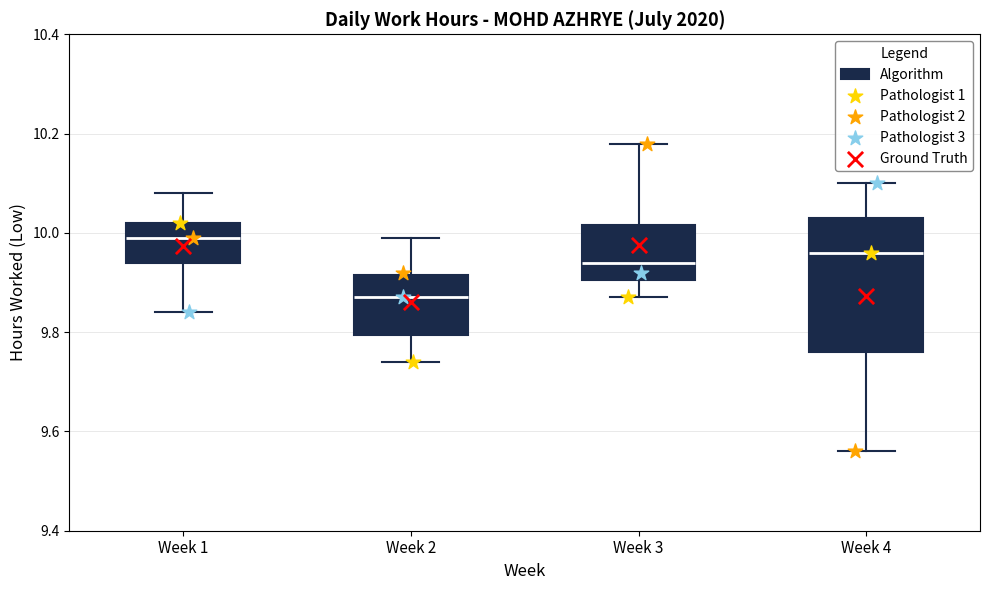

Where does the median line of the box for Week 3 sit on the y-axis? The values are not printed on the chart, so give them approximately, as read against the axis.

9.94